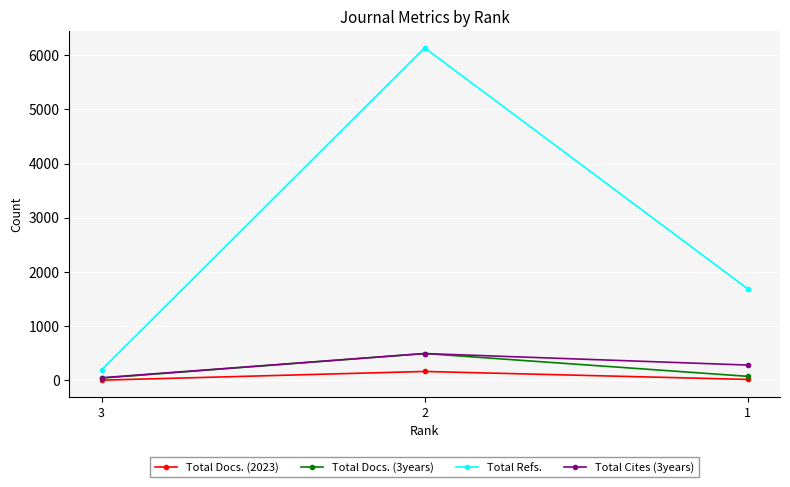

Is the value of Total Cites (3years) at 3 greater than the value of Total Refs. at 1?

No